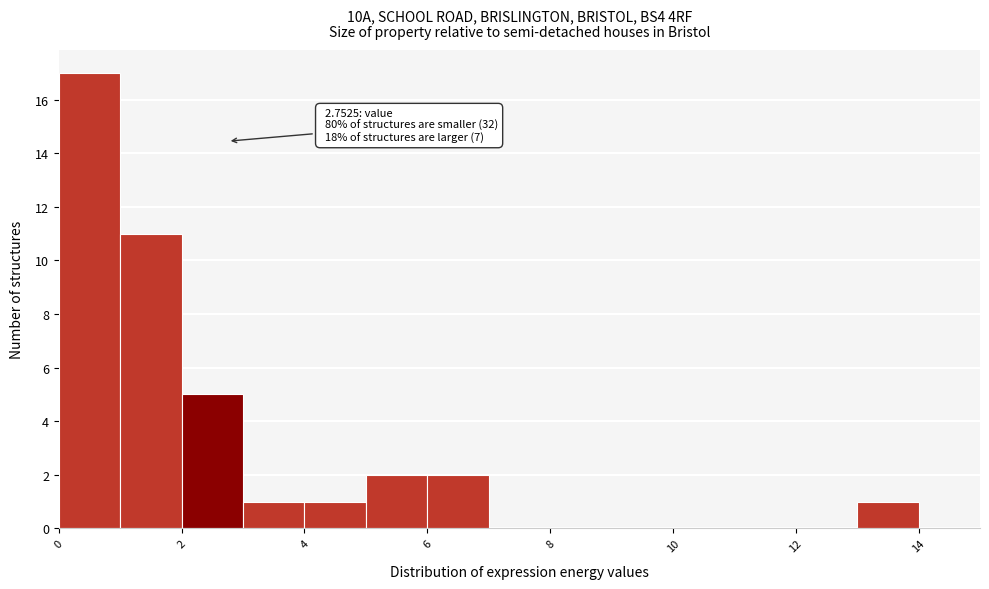

Over which range of the x-axis is the bar tallest?

0 to 1